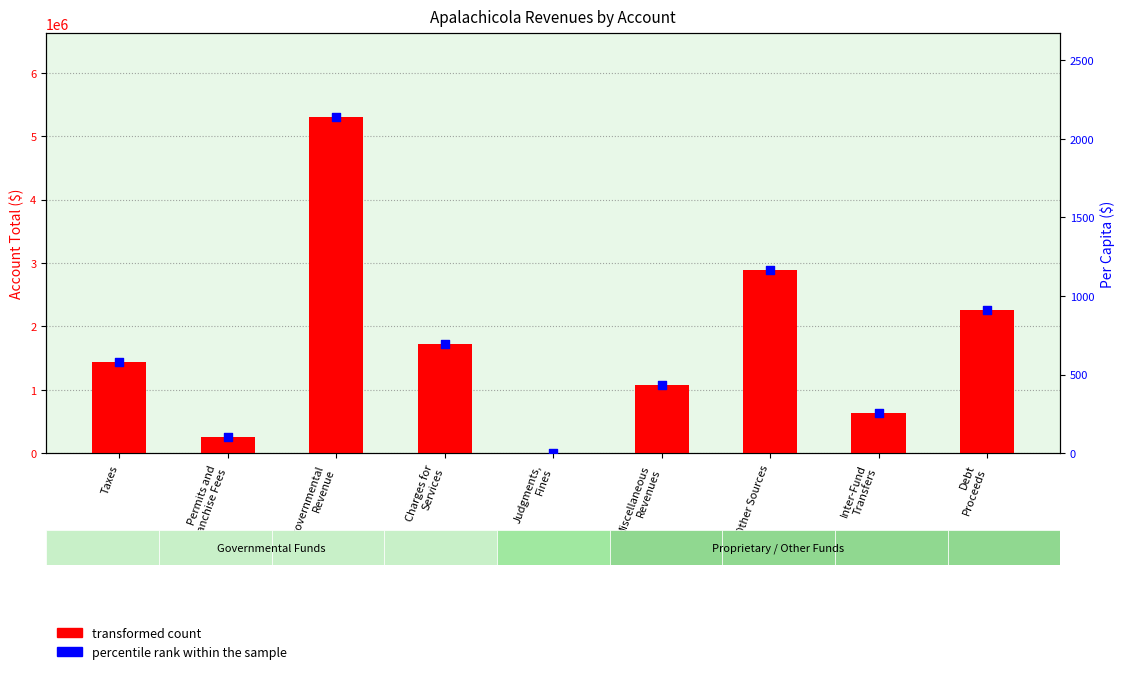

Which series has the largest total across all categories?

transformed count